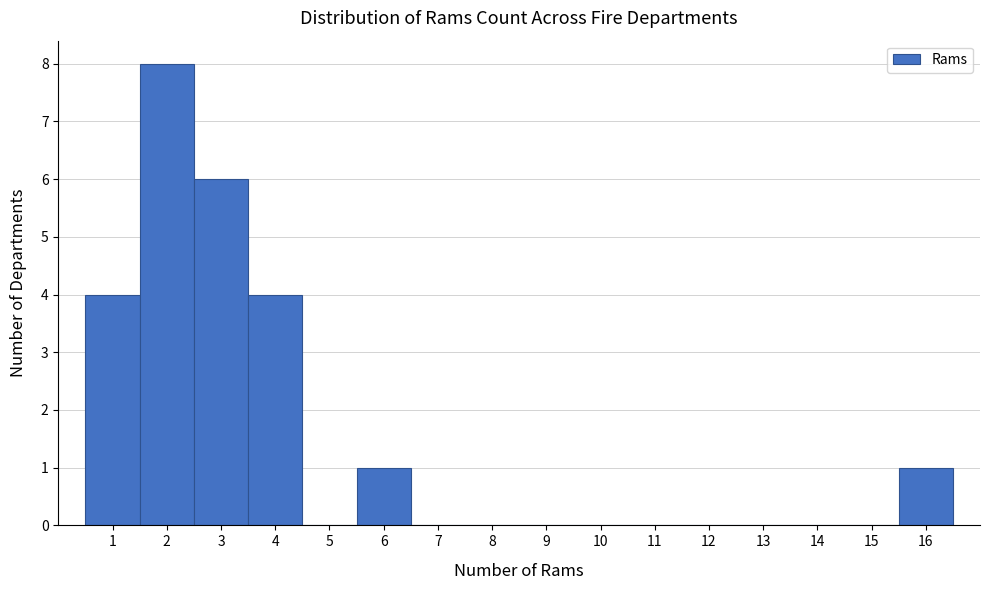

Reading left to right, list every bar in this chart as the range it spans on the x-axis followed by its height. The values are not printed on the chart, so give them approximately, as read against the axis.

0.5 to 1.5: 4
1.5 to 2.5: 8
2.5 to 3.5: 6
3.5 to 4.5: 4
4.5 to 5.5: 0
5.5 to 6.5: 1
6.5 to 7.5: 0
7.5 to 8.5: 0
8.5 to 9.5: 0
9.5 to 10.5: 0
10.5 to 11.5: 0
11.5 to 12.5: 0
12.5 to 13.5: 0
13.5 to 14.5: 0
14.5 to 15.5: 0
15.5 to 16.5: 1